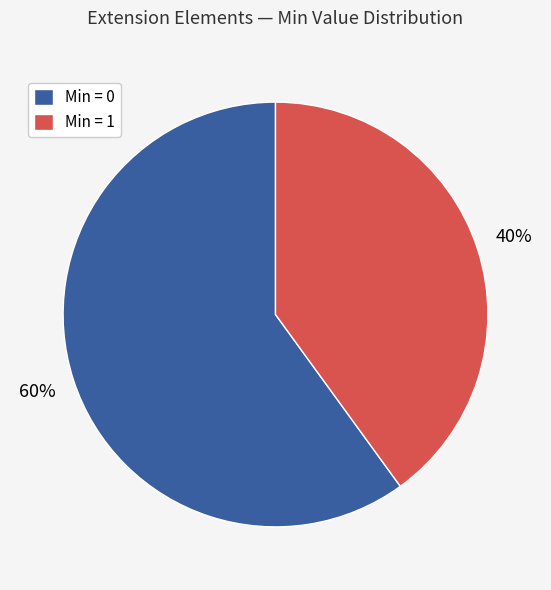

Is there any slice that represents more than half of the pie?

Yes